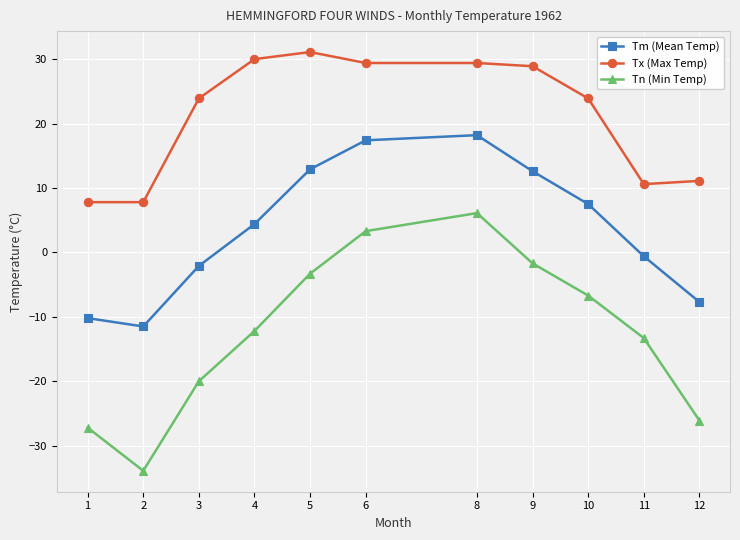

Reading left to right, transcribe all the data shown in this chart.

Tm (Mean Temp): 1=-10.2	2=-11.5	3=-2.1	4=4.4	5=12.9	6=17.4	8=18.2	9=12.6	10=7.5	11=-0.6	12=-7.7
Tx (Max Temp): 1=7.8	2=7.8	3=23.9	4=30.0	5=31.1	6=29.4	8=29.4	9=28.9	10=23.9	11=10.6	12=11.1
Tn (Min Temp): 1=-27.2	2=-33.9	3=-20.0	4=-12.2	5=-3.3	6=3.3	8=6.1	9=-1.7	10=-6.7	11=-13.3	12=-26.1